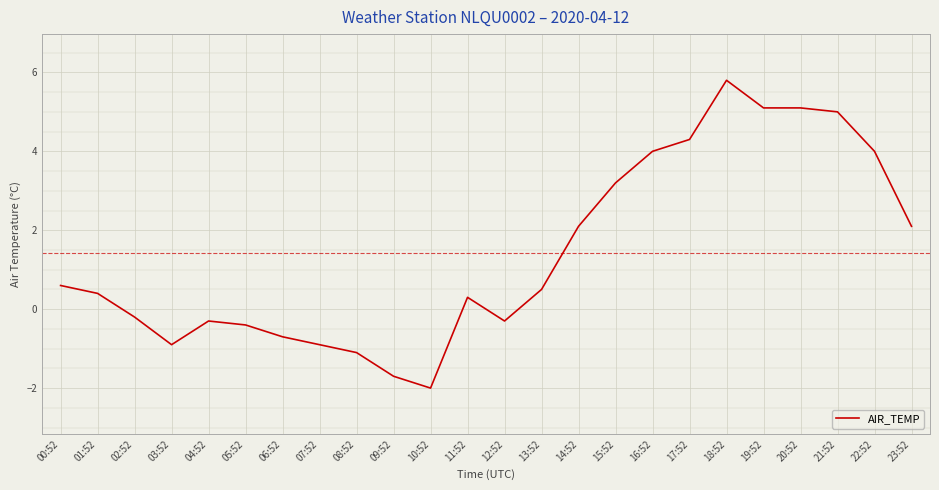

Count the number of categories in the chart.

24